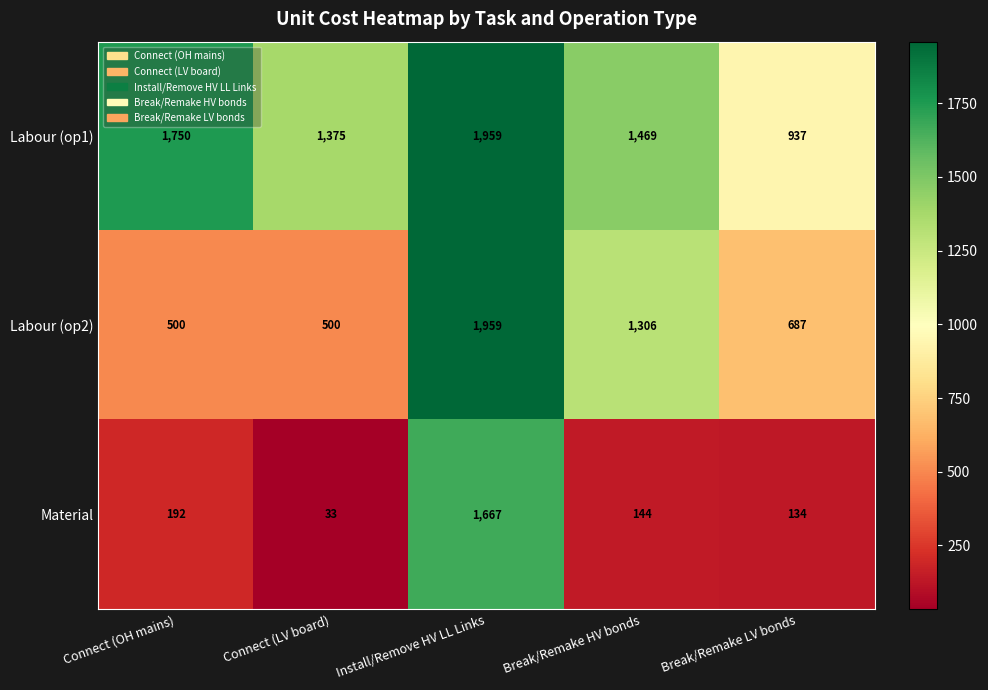

At which category does the chart reach its minimum across all series?

Connect (LV board)